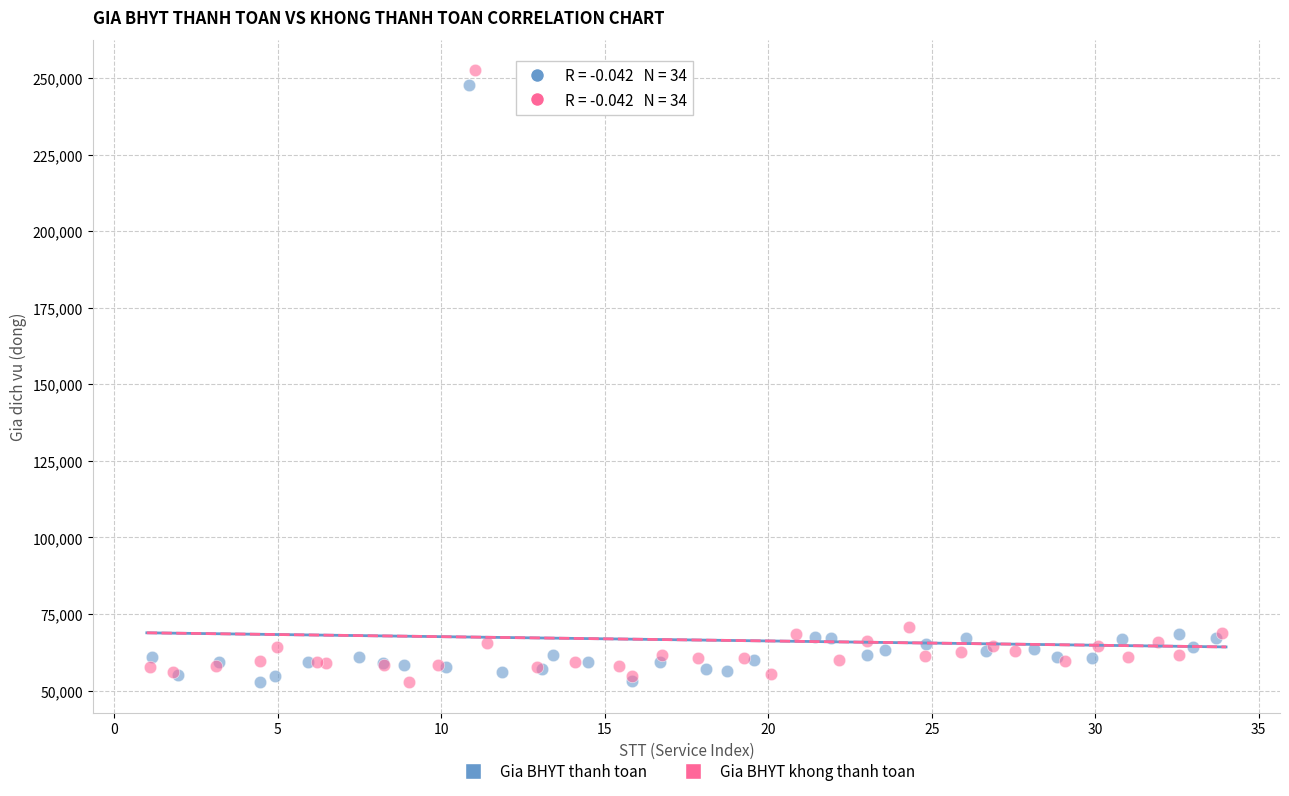

Which series reaches the maximum Y coordinate?

Gia BHYT khong thanh toan